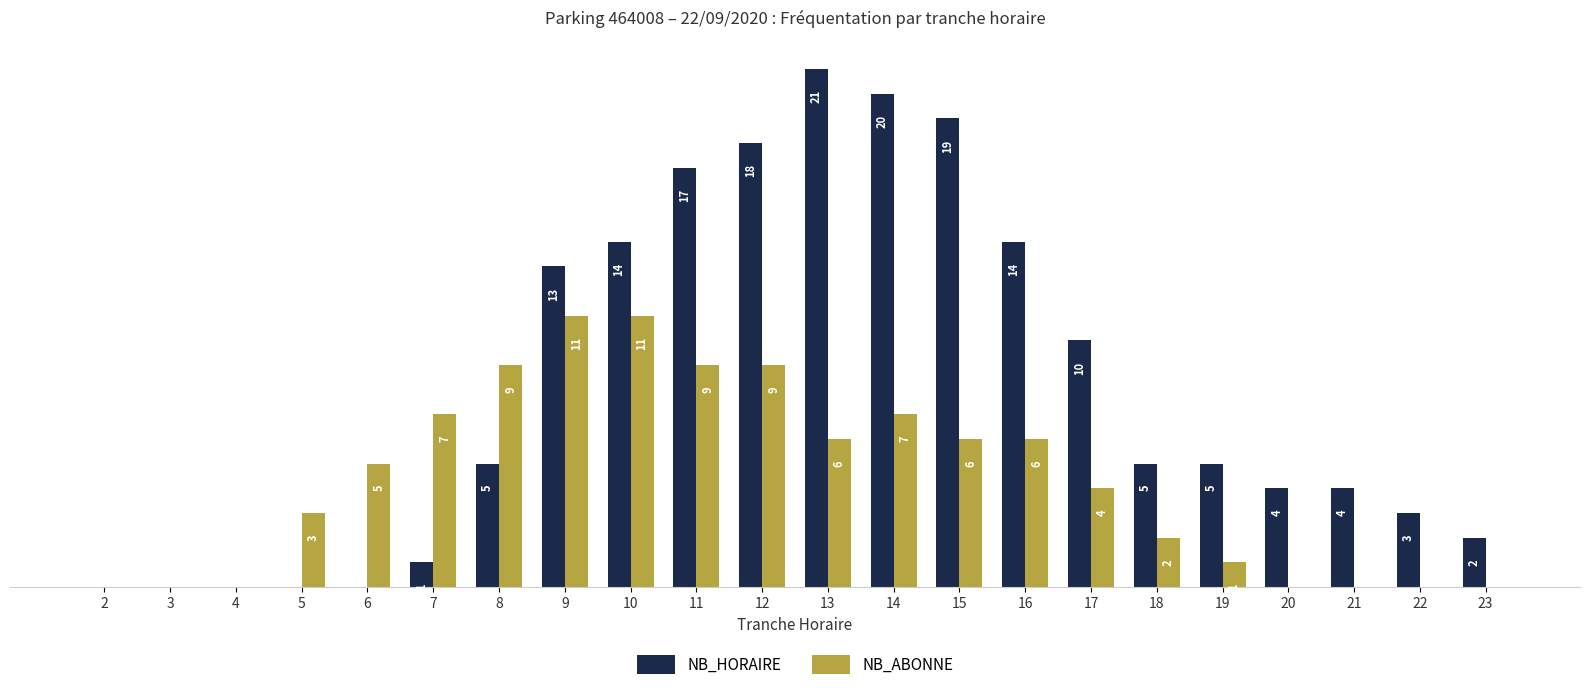

Does the chart contain stacked bars?

No